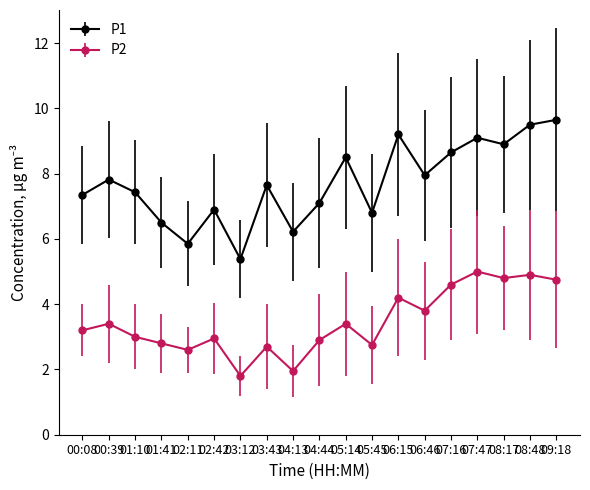

Is the value of P2 at 04:13 greater than the value of P1 at 03:12?

No